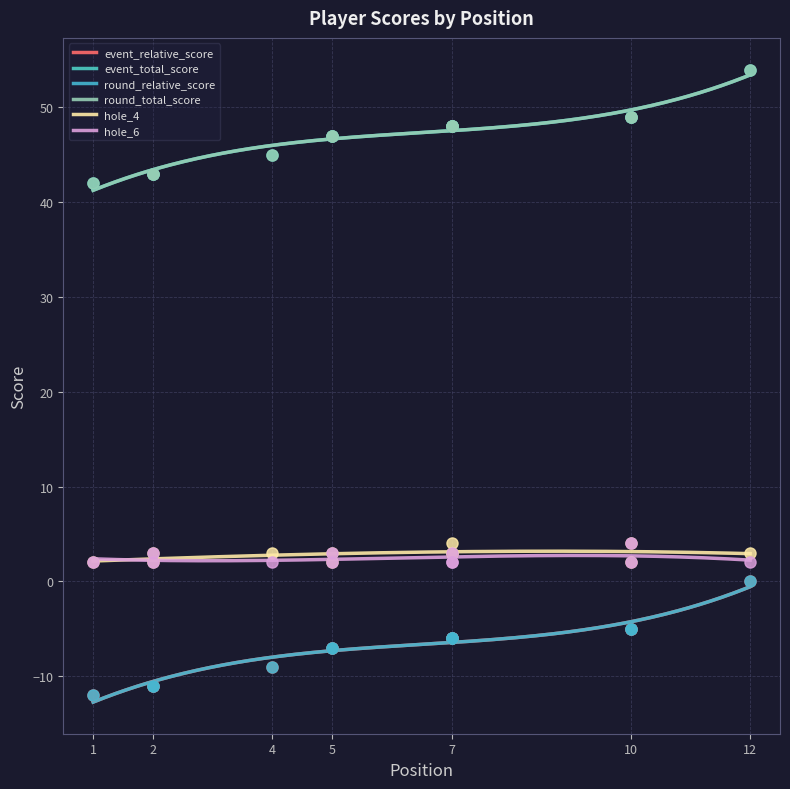

What is the minimum value shown in the chart?

-12